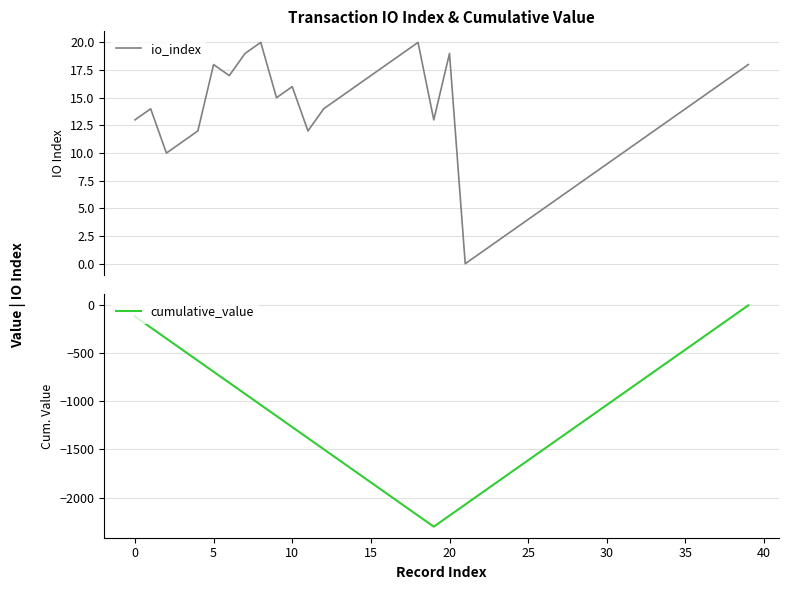

List the series in order of their peak value, highest first.

io_index, cumulative_value